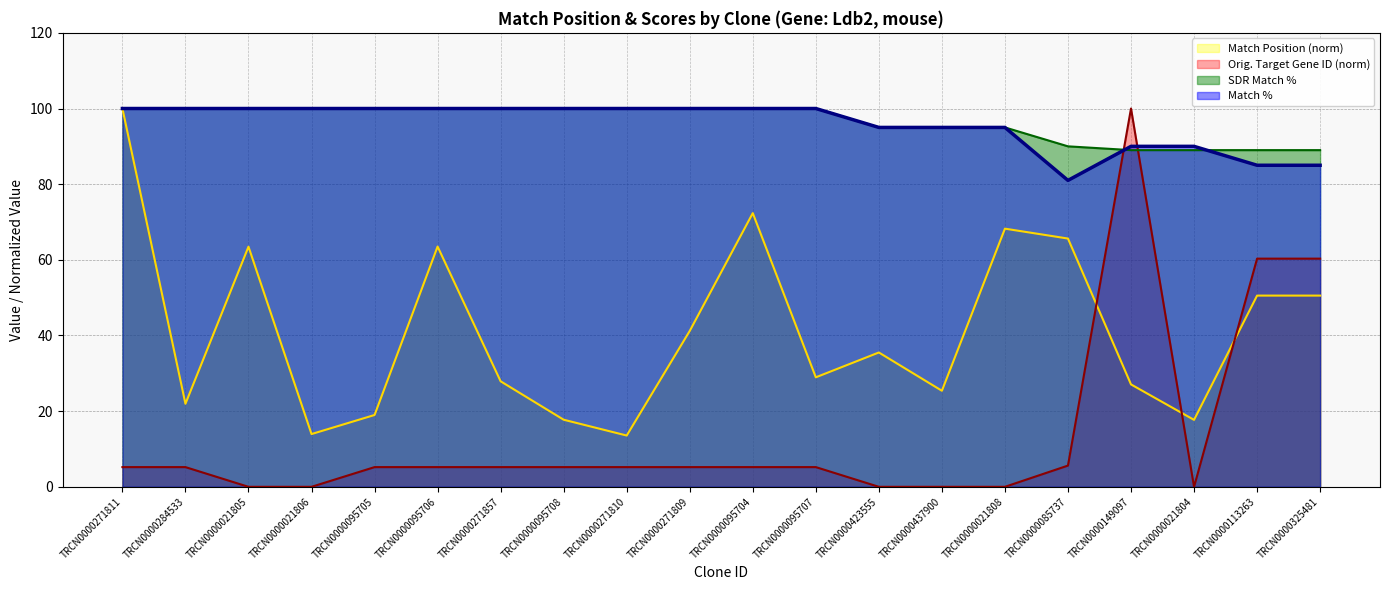

Between TRCN0000095707 and TRCN0000284533, which is larger?

TRCN0000095707